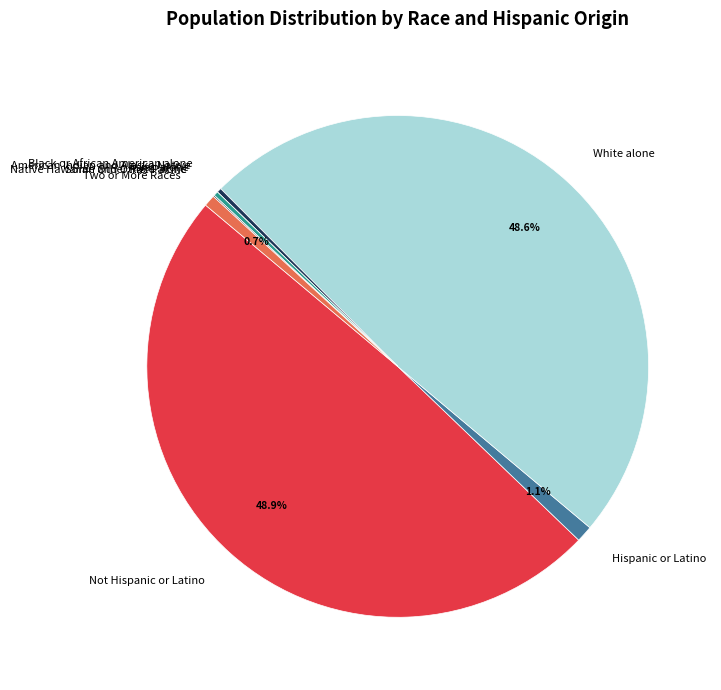

Between Asian alone and Hispanic or Latino, which is larger?

Hispanic or Latino